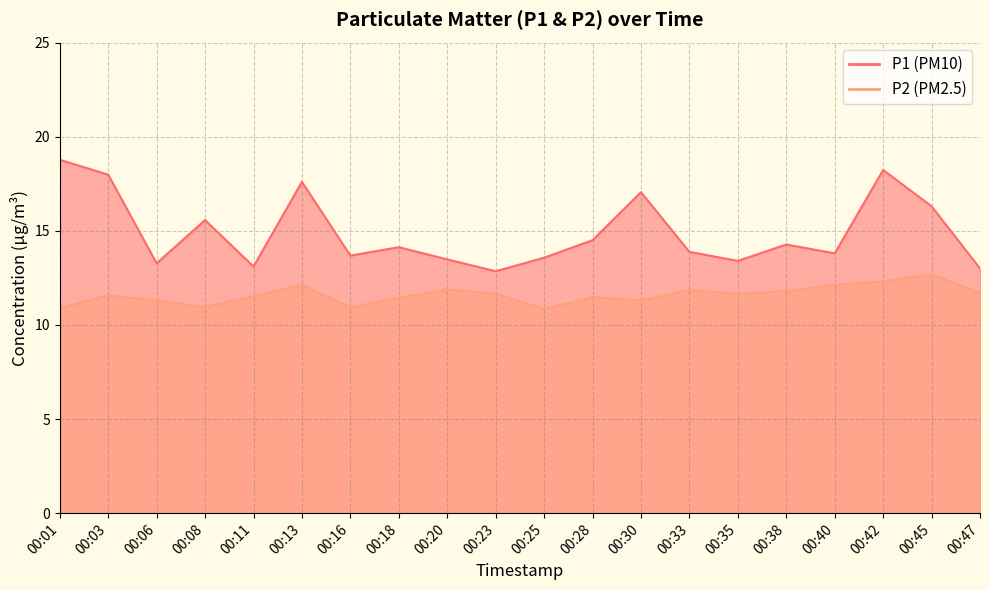

What is the spread (max minus min) of values at 00:40?

1.7